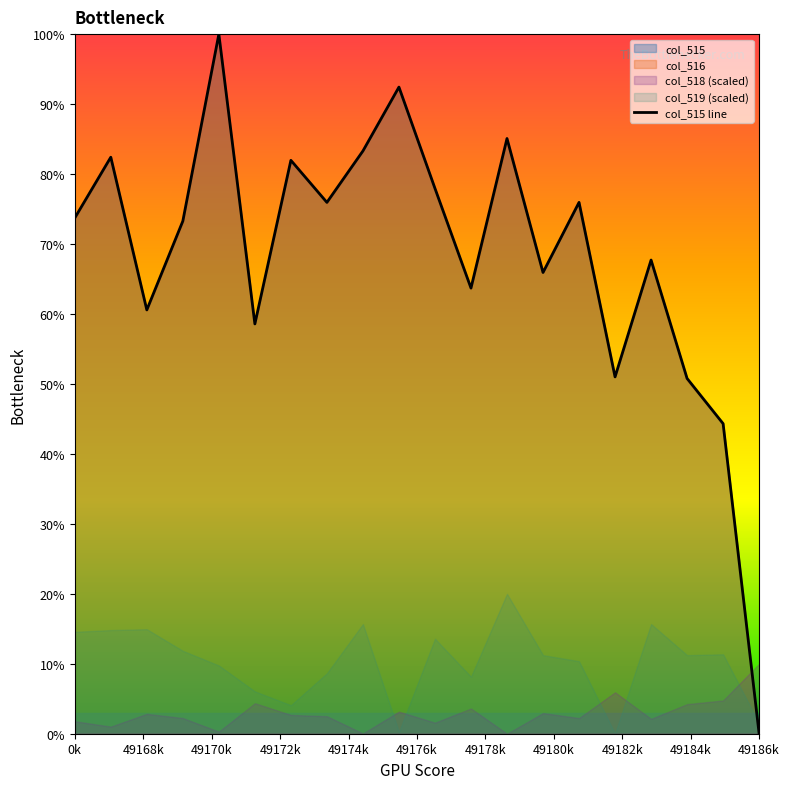

Reading left to right, transcribe all the data shown in this chart.

73.7	82.4	60.6	73.3	100.0	58.6	82.0	75.9	83.3	92.4	78.0	63.7	85.1	65.9	75.9	51.0	67.7	50.8	44.3	0.0